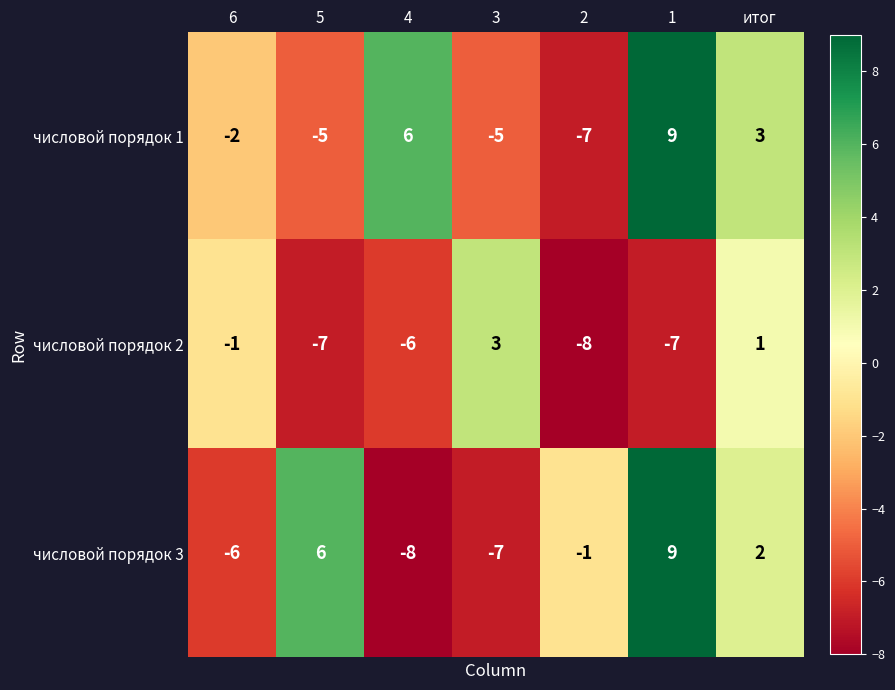

Is it true that числовой порядок 2 equals -8 at 2?

True